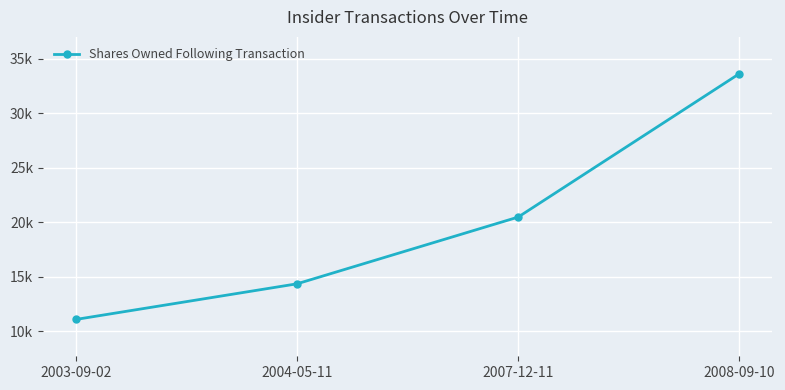

Which category has the lowest value across all series?

2003-09-02